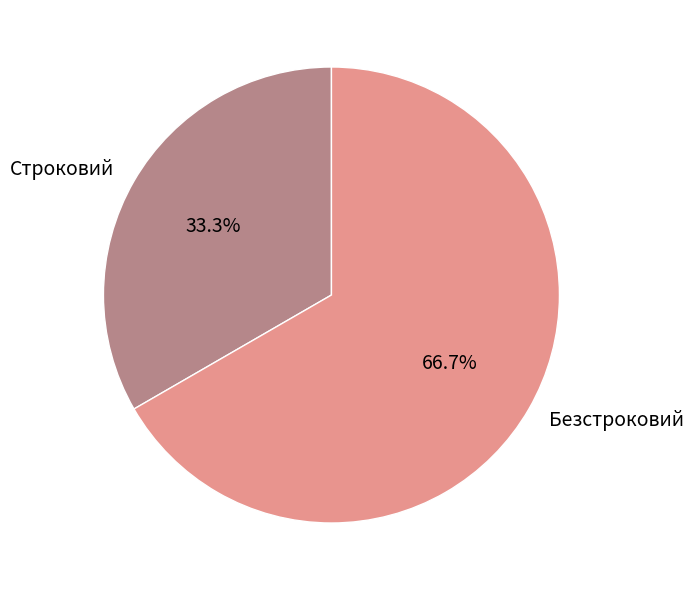

Between Безстроковий and Строковий, which is larger?

Безстроковий